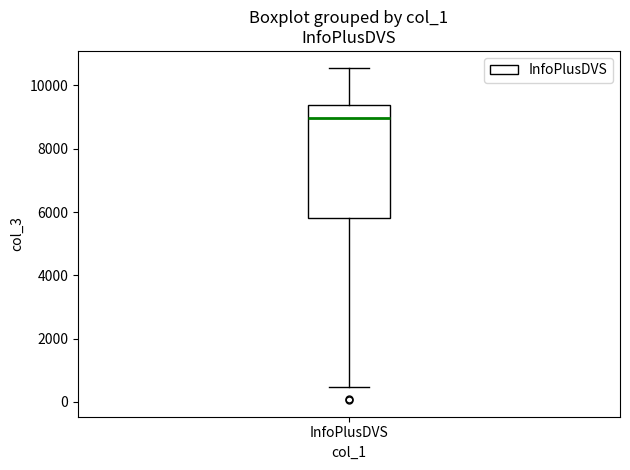

Transcribe this box plot: give where the median line is, the range the box spans, and where the two whiskers end, as read against the y-axis. The values are not printed on the chart, so give them approximately, as read against the axis.

median 9000, box 5800 to 9400, whiskers 400 to 10600